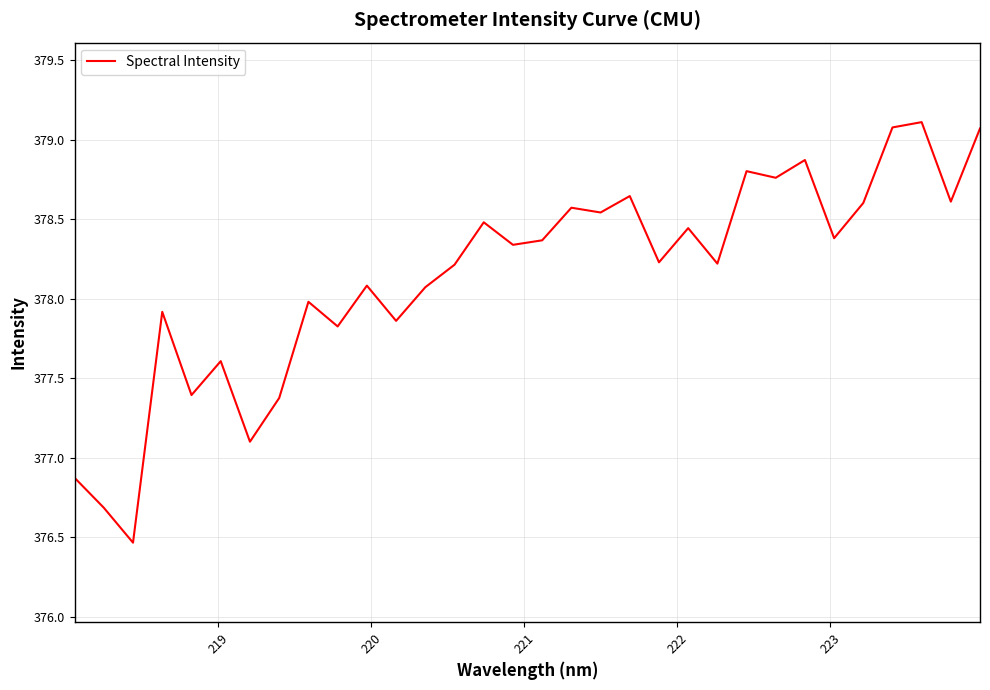

What is the greatest value displayed?

379.1